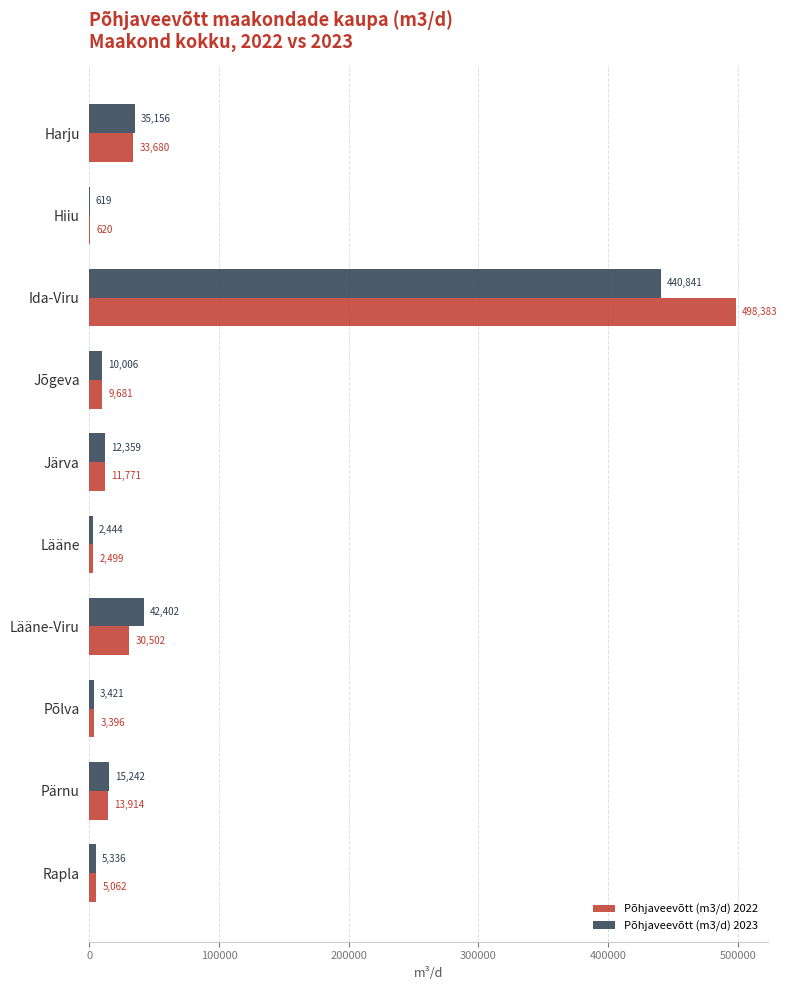

Which series has the largest total across all categories?

Põhjaveevõtt (m3/d) 2022